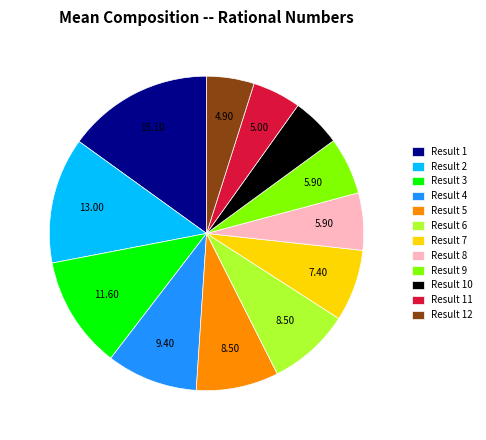

Is there any slice that represents more than half of the pie?

No